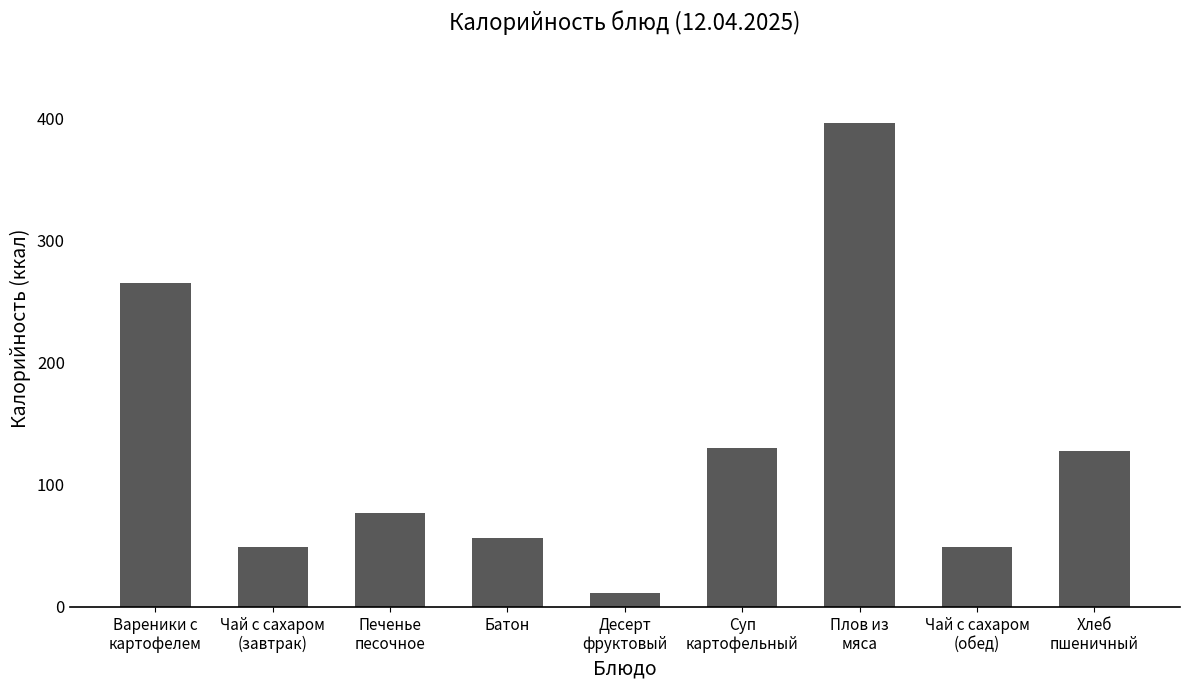

What is the maximum value shown in the chart?

395.9